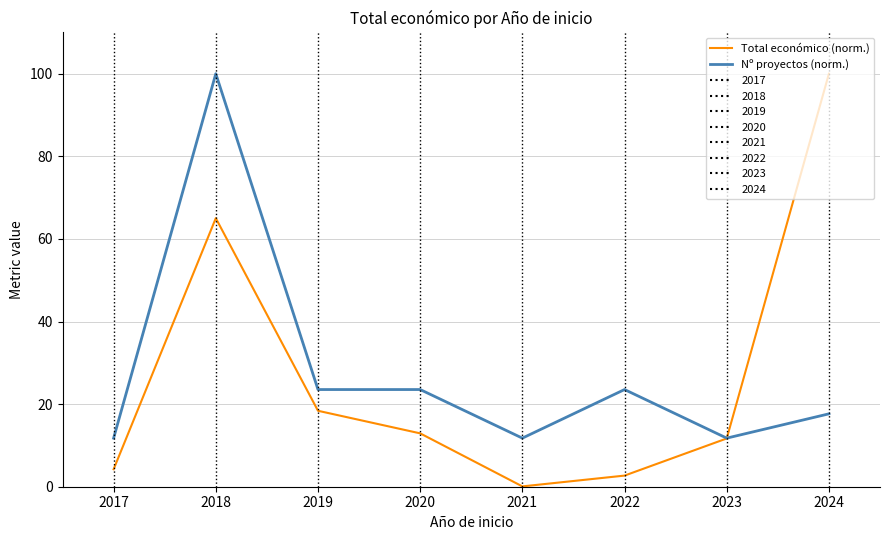

The value of Nº proyectos (norm.) at 2020 is 23.5. True or false?

True